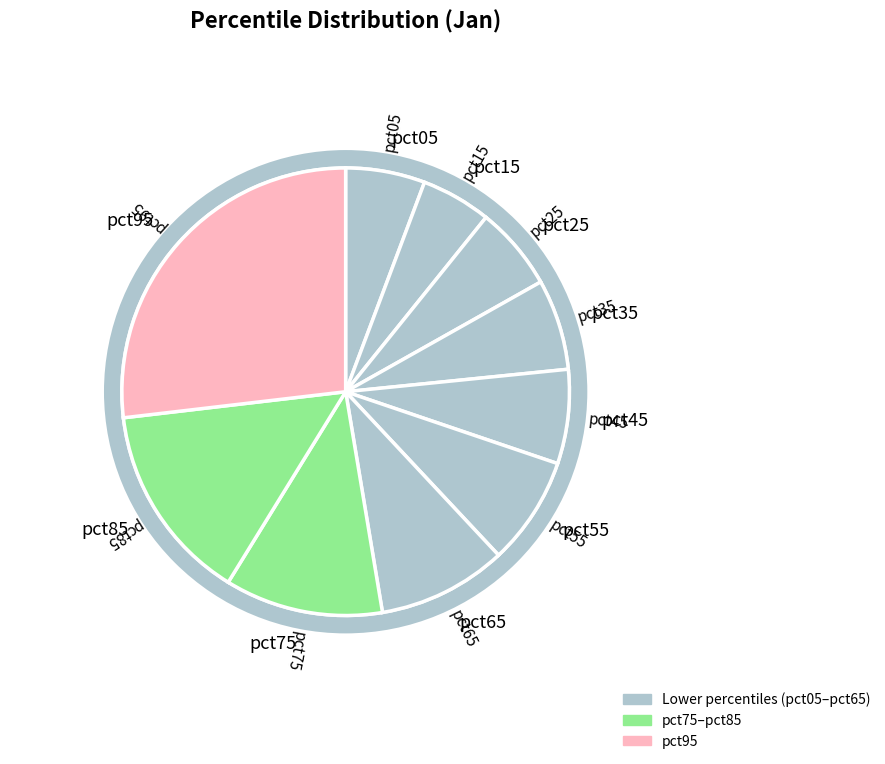

Combined, what portion of the pie is pct35 and pct15?

11.6%